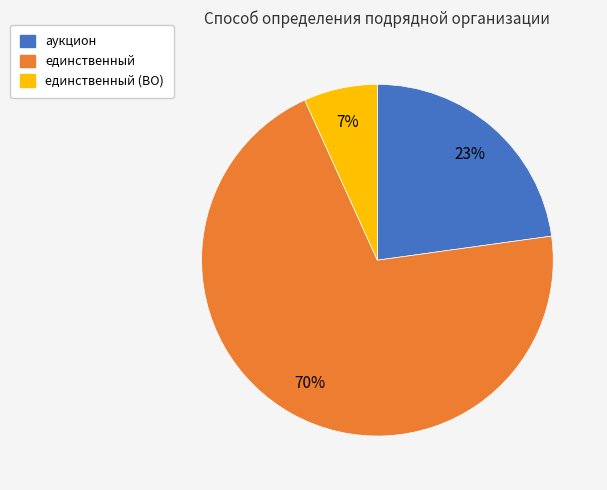

To the nearest percent, what is the average slice percentage?

33%